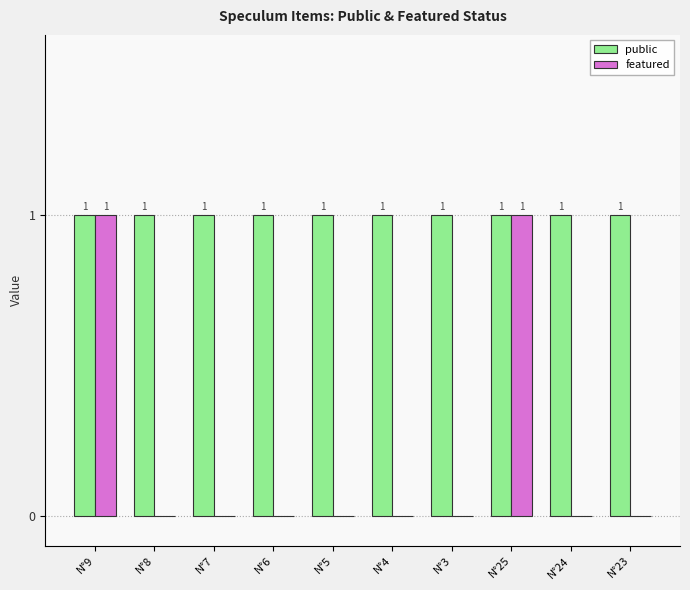

How many values in the featured series exceed 0?

2